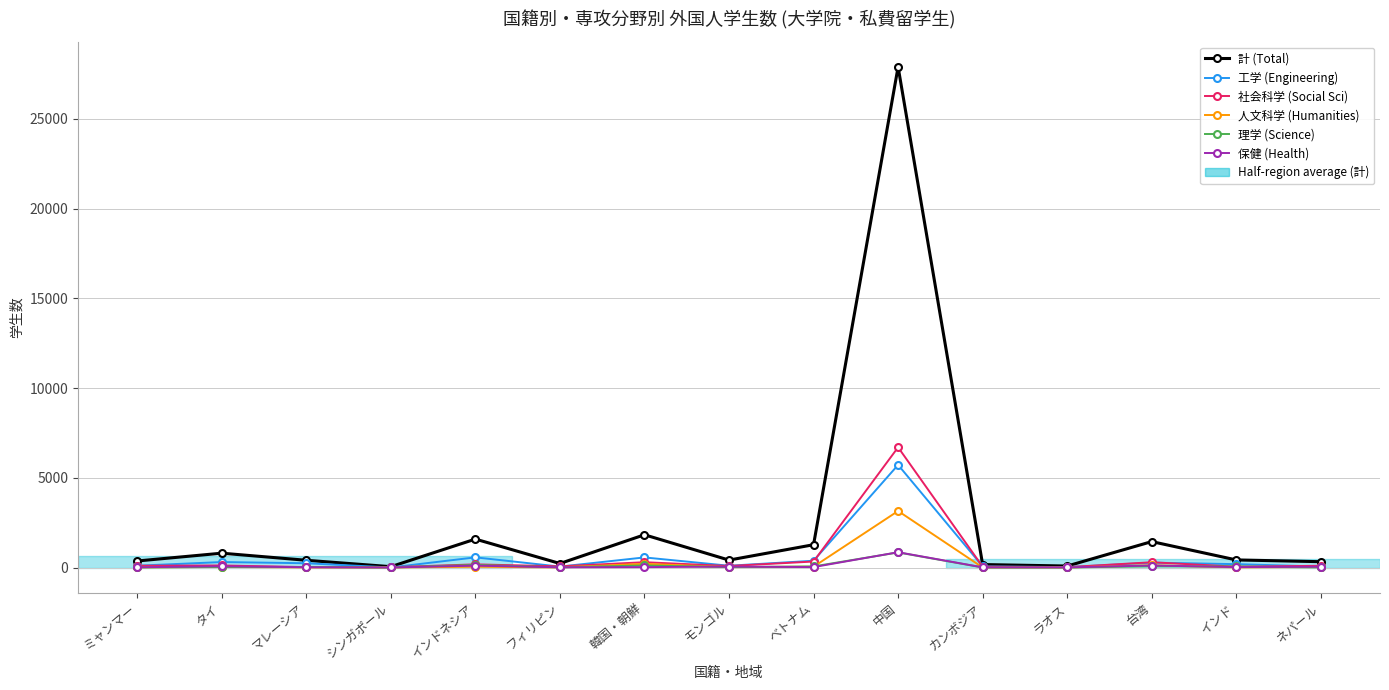

What is the label of the 11th point from the right?

インドネシア